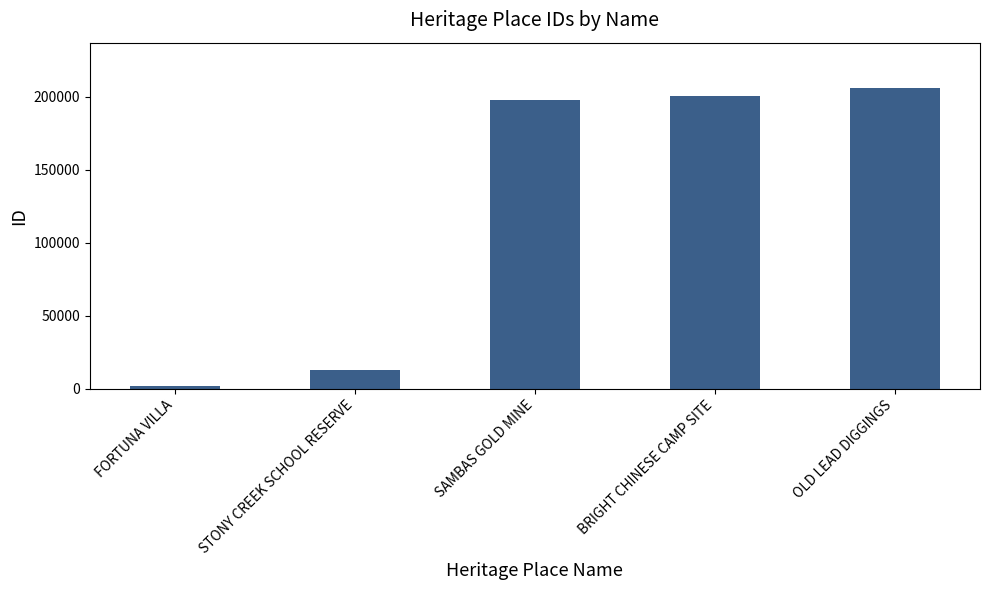

What is the smallest value displayed?

1775